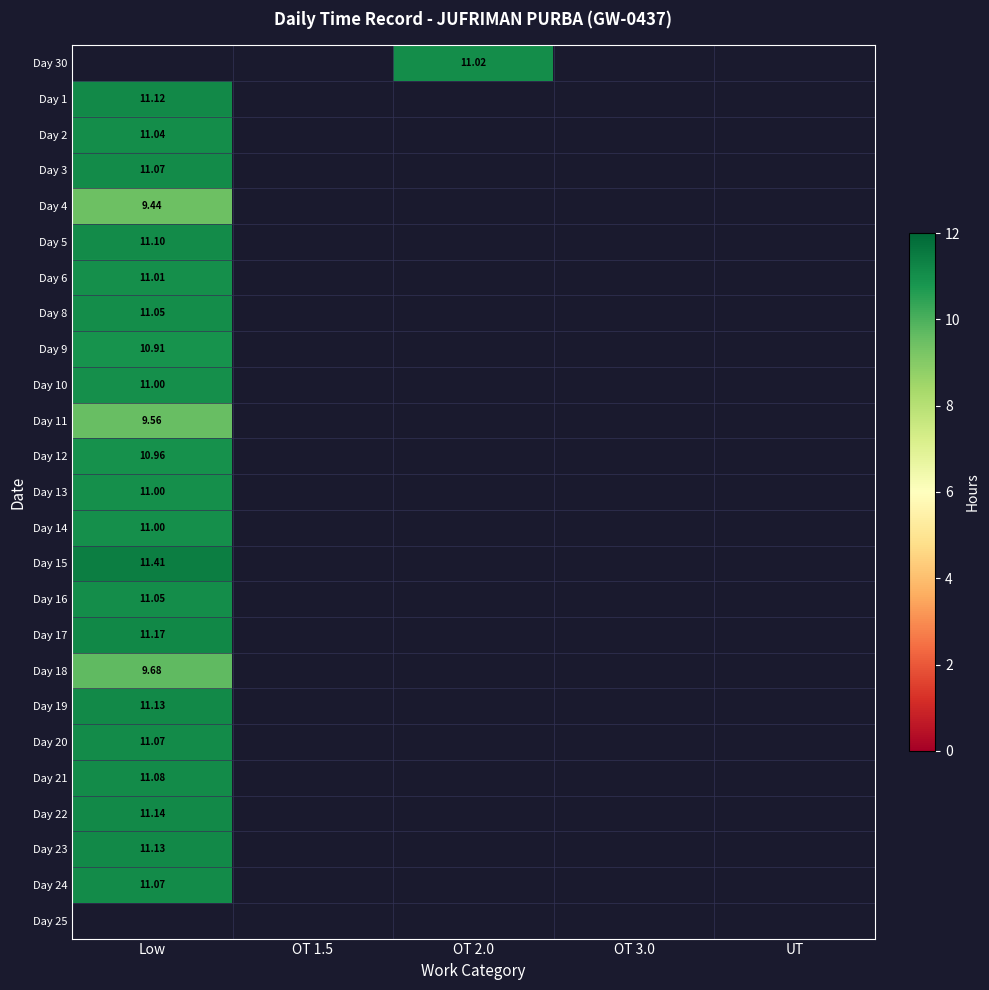

Which label corresponds to the smallest value in the chart?

Low